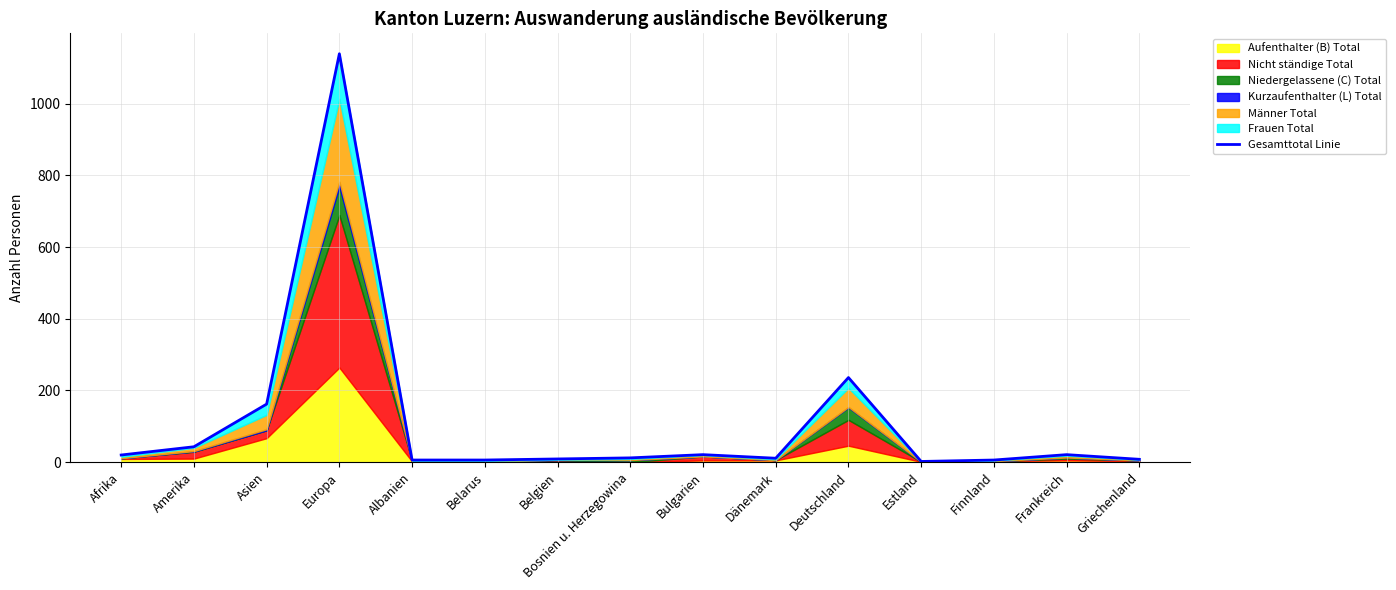

True or false: the data has more than 2 interior local peaks.

True